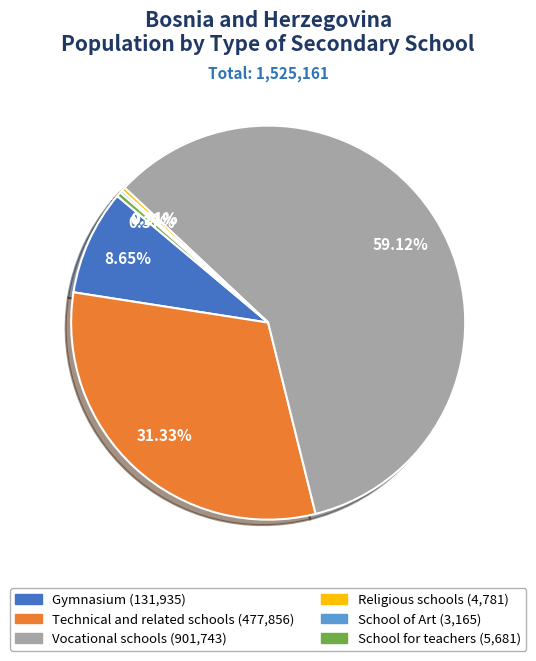

Which category has the biggest portion of the pie?

Vocational schools